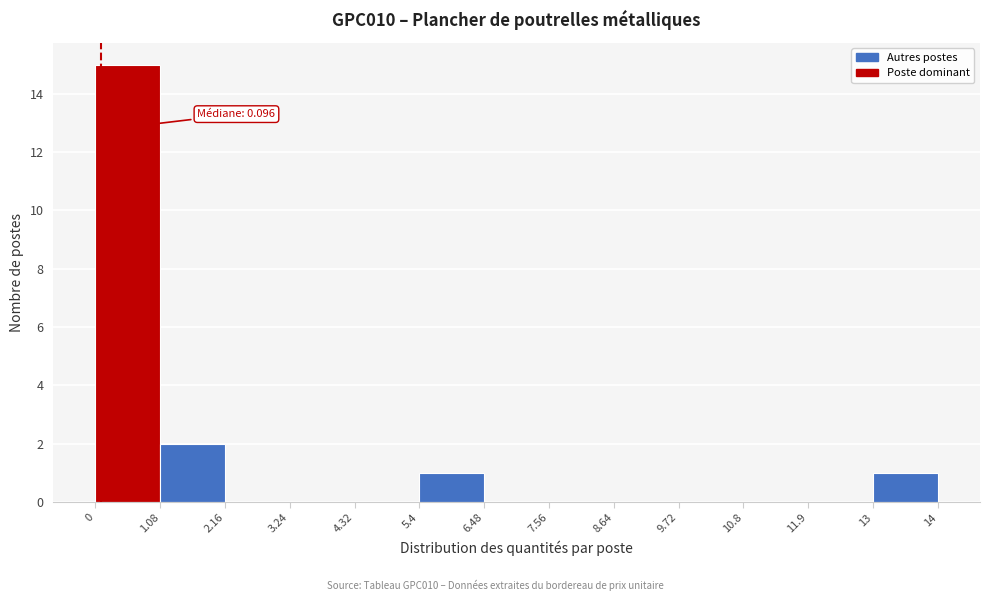

Which range on the x-axis has the tallest bar?

0 to 1.08